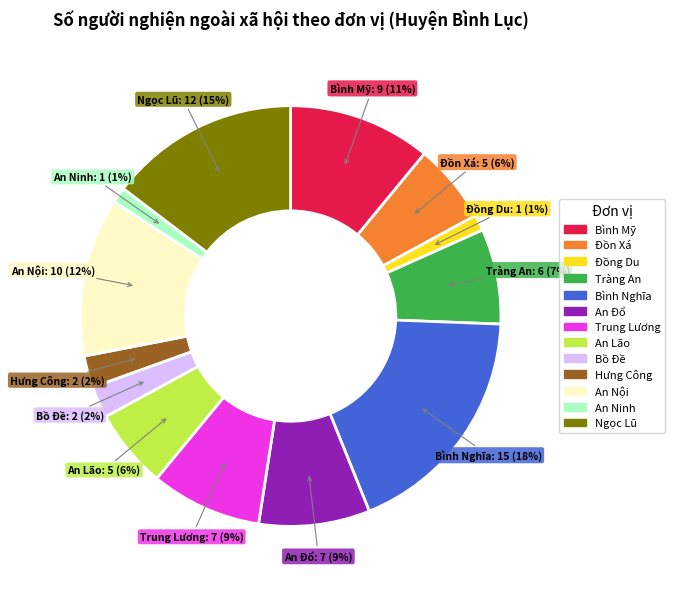

Is there a majority slice in this chart?

No